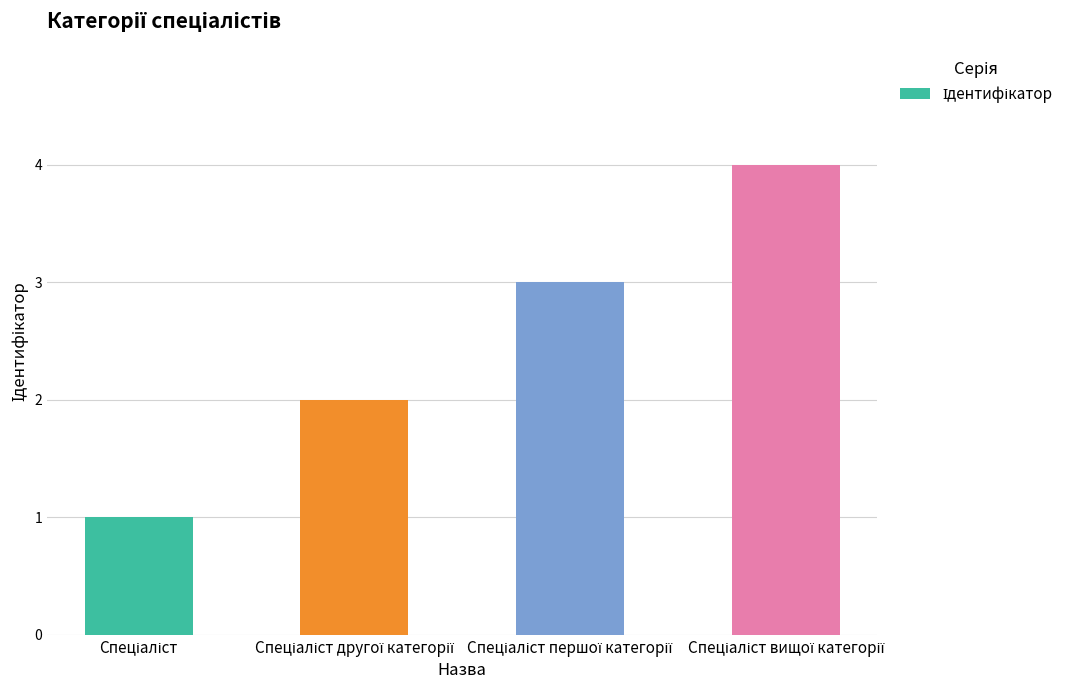

What is the value of the 1st bar from the left?

1